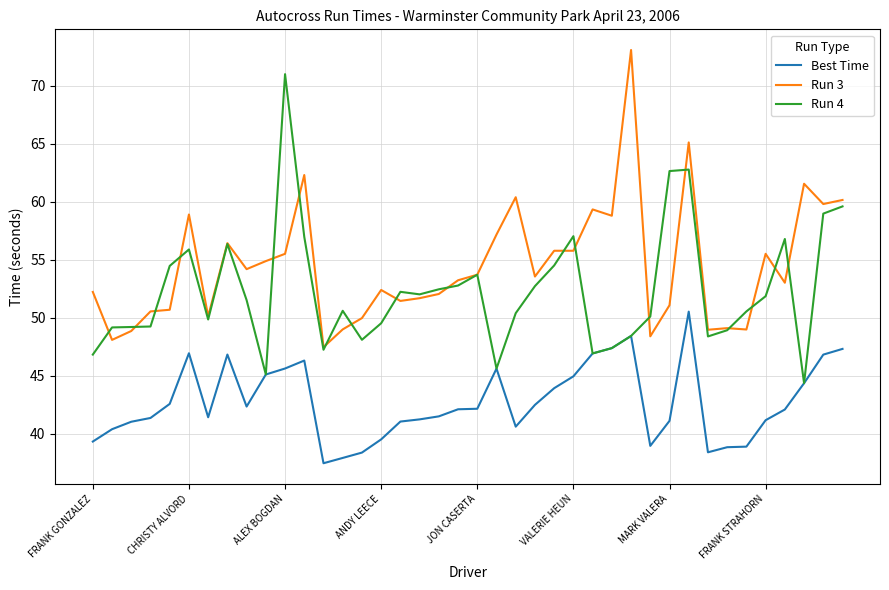

What is the greatest value displayed?

73.1